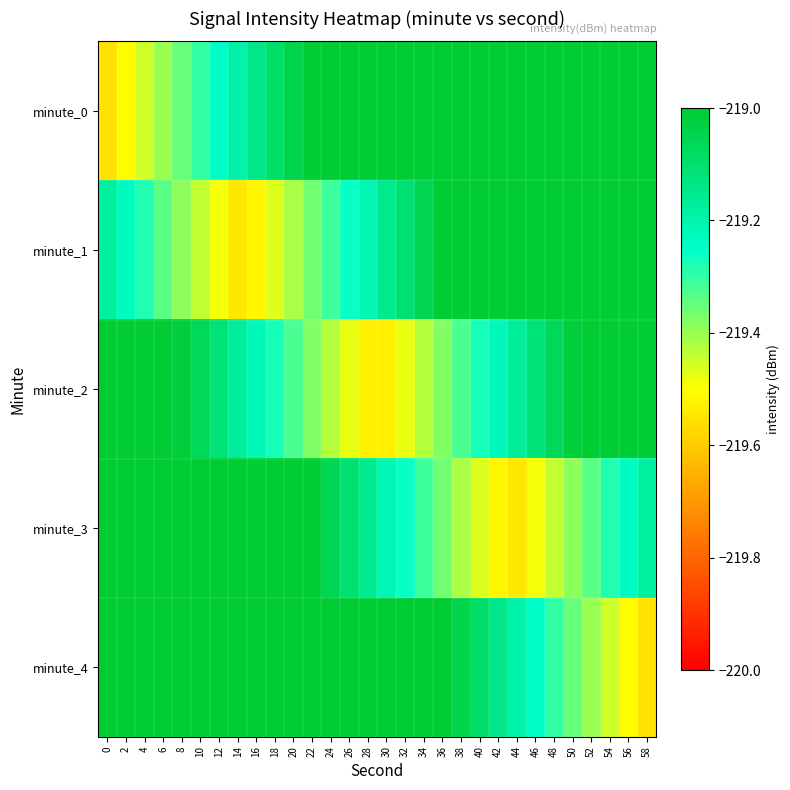

Which has a higher value, 24 or 36?

36